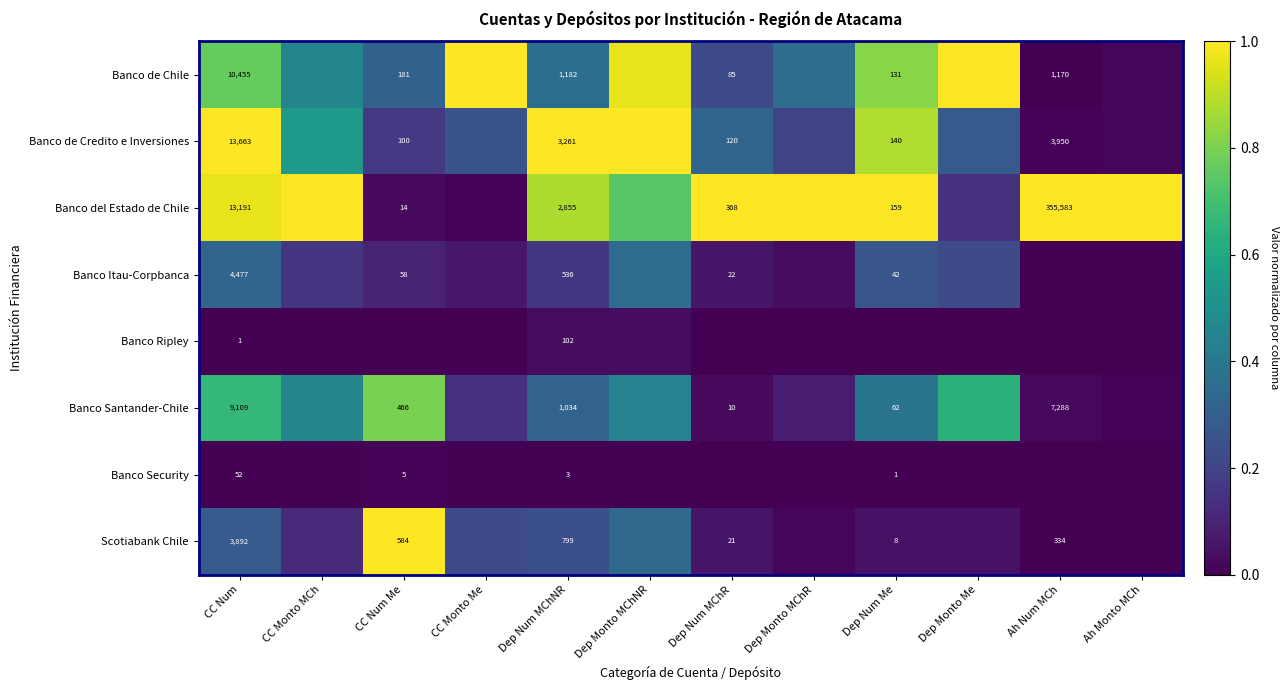

Between CC Num and Dep Num MChNR, which series saw the biggest shift?

Banco de Credito e Inversiones